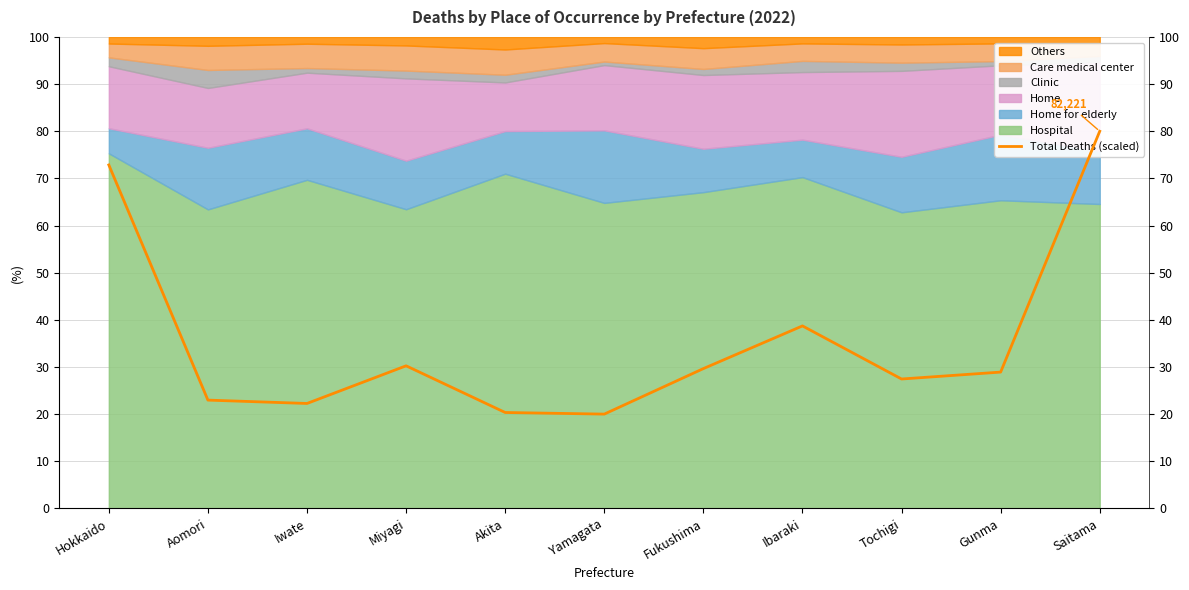

What is the value of the 10th point from the left?

28.9